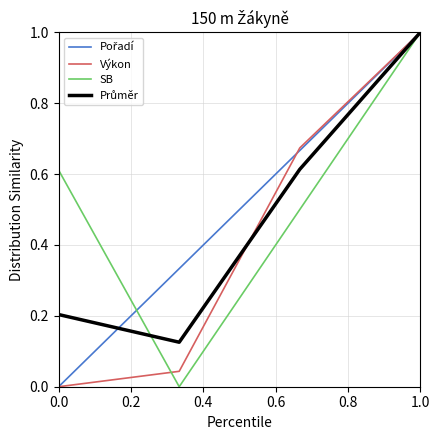

What is the maximum value for SB?

1.0